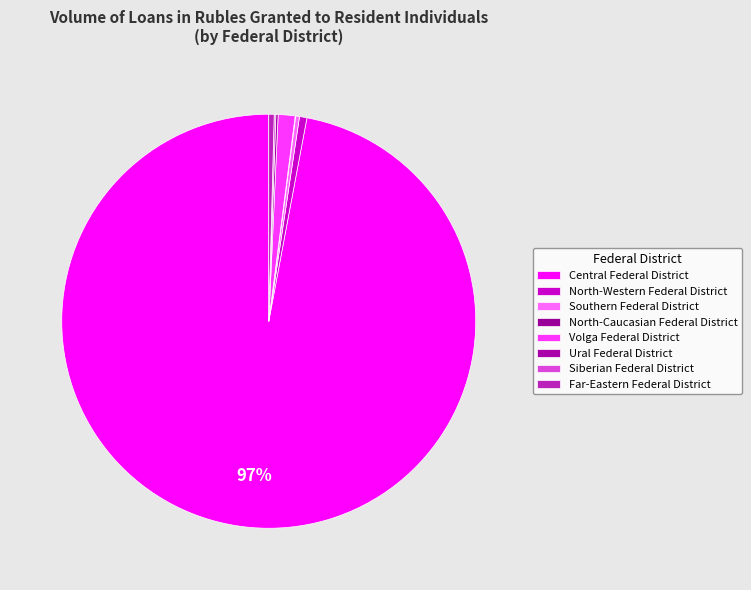

Which slice is the smallest?

North-Caucasian Federal District